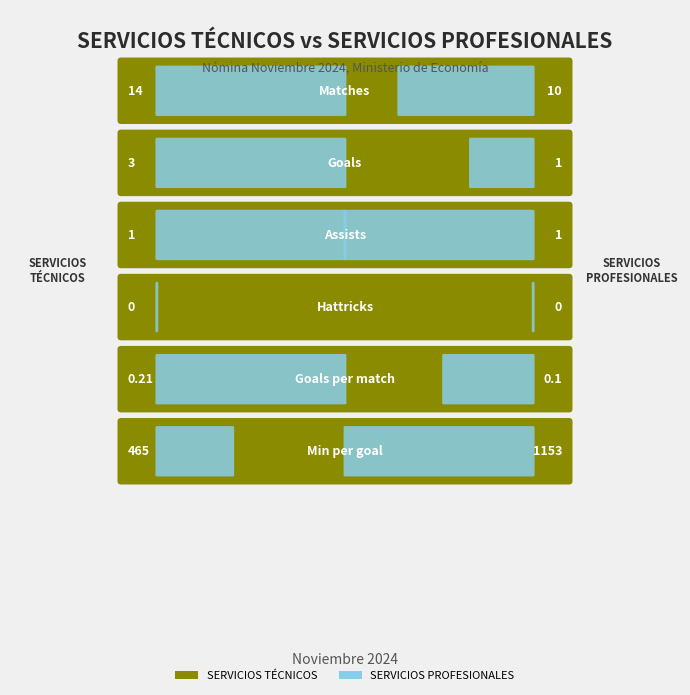

What is the sum of the SERVICIOS PROFESIONALES values at 0 and 2?

11.0